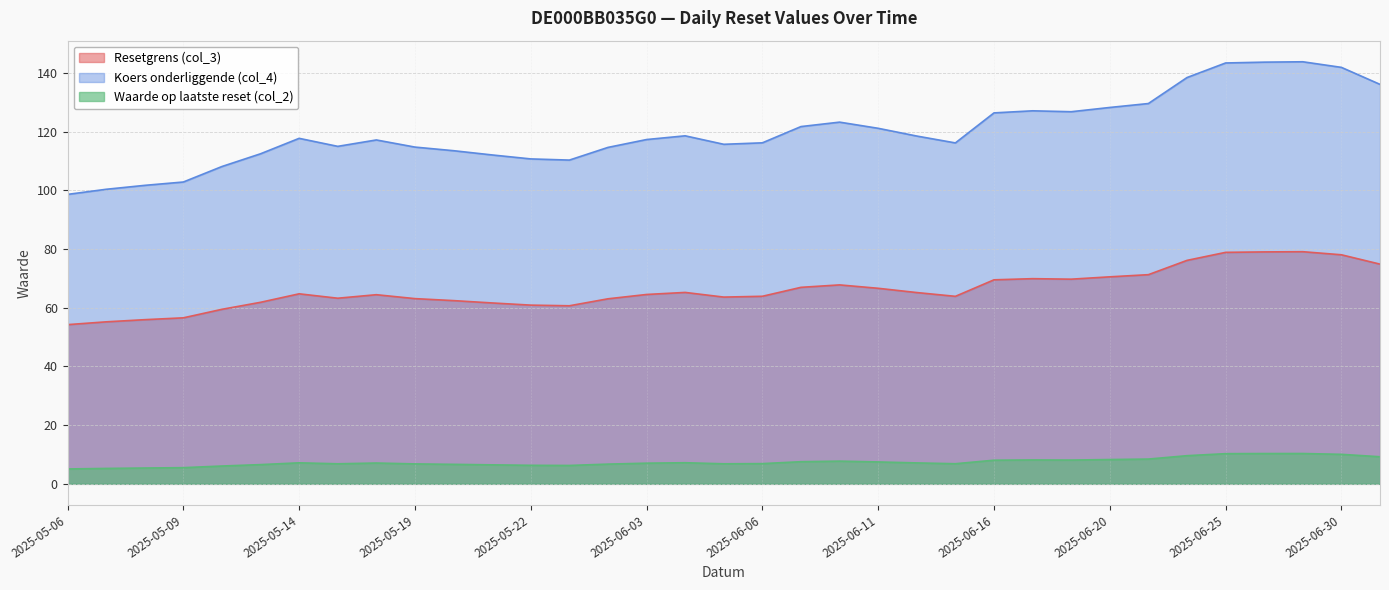

At which label does Waarde op laatste reset (col_2) reach its peak?

2025-06-27